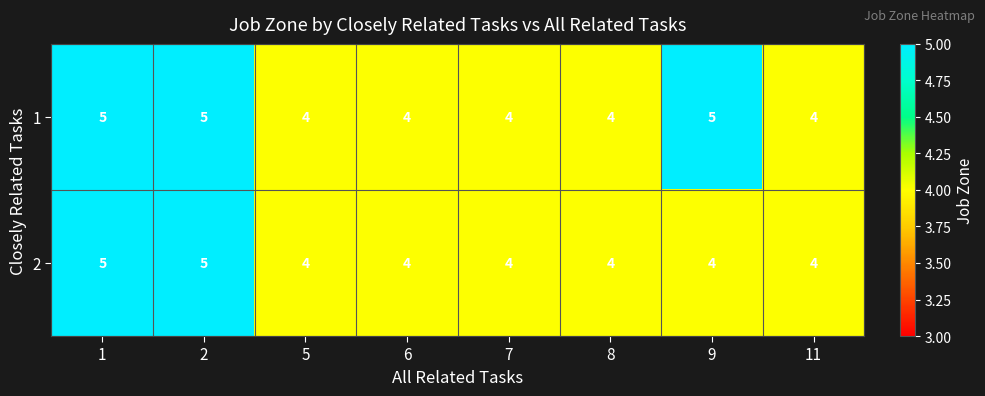

True or false: 1 has a value of 6 at 6.

False